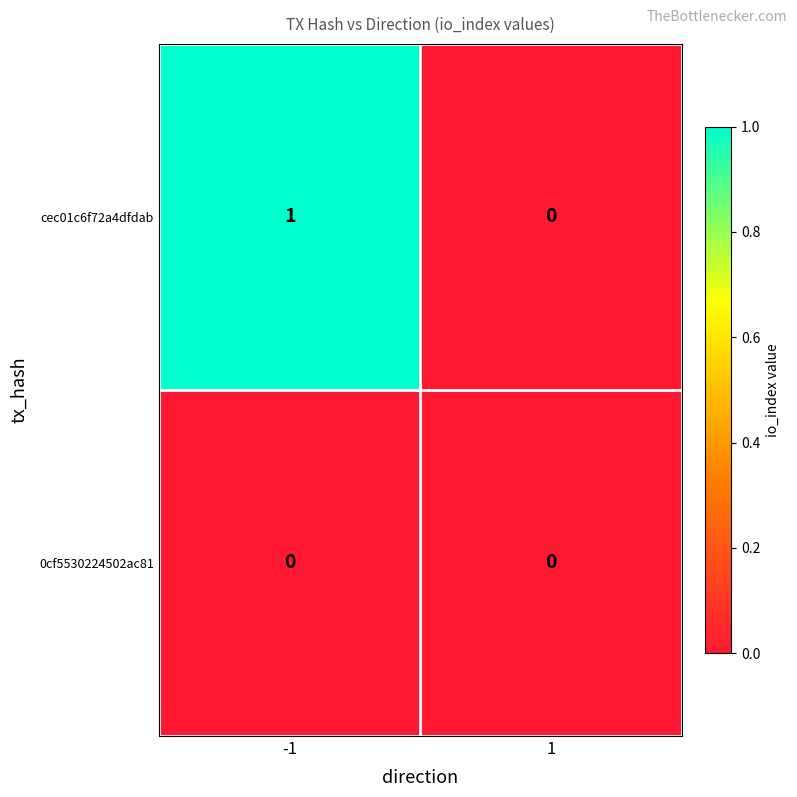

Reading right to left, transcribe all the data shown in this chart.

cec01c6f72a4dfdab: 1=0	-1=1
0cf5530224502ac81: 1=0	-1=0